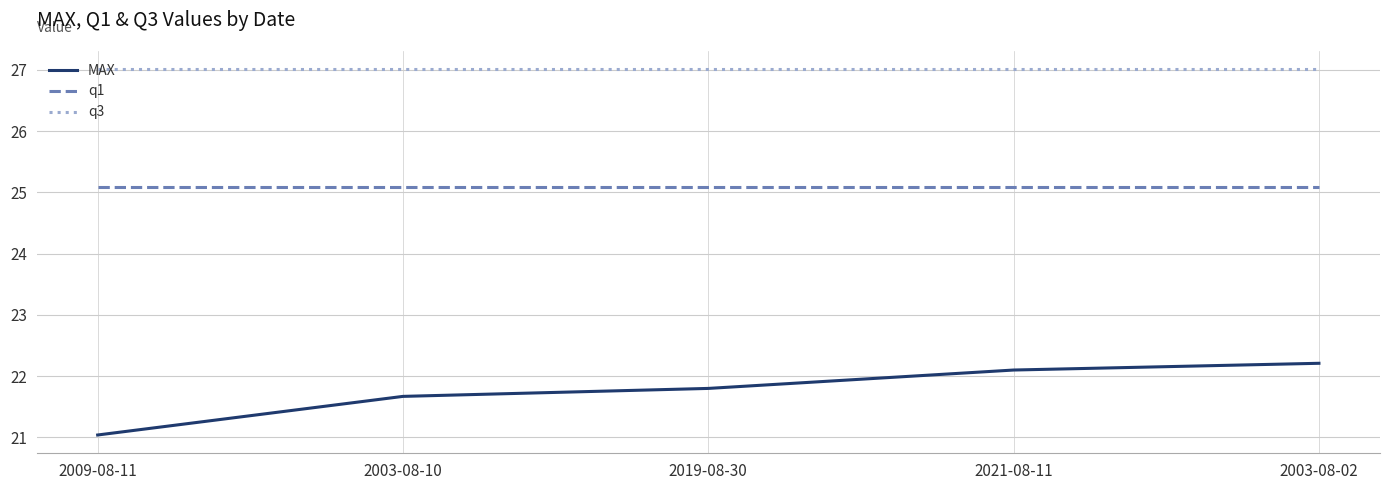

Is it true that MAX equals 21.8 at 2019-08-30?

True